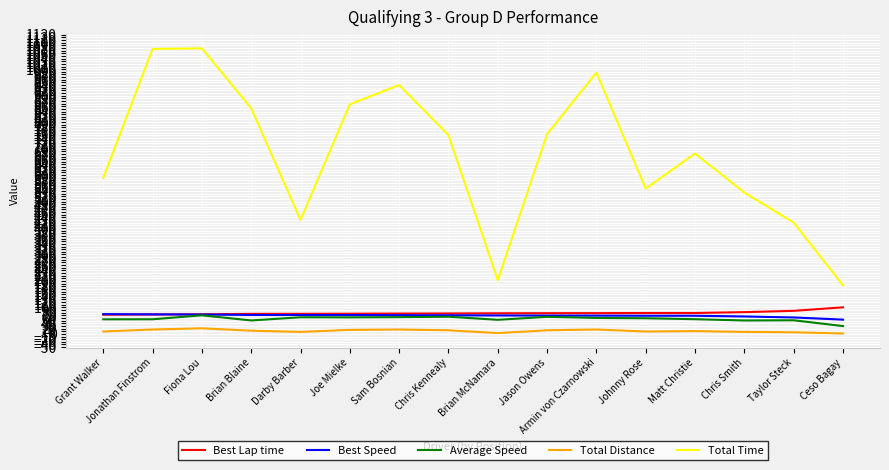

Which series has the largest total across all categories?

Total Time